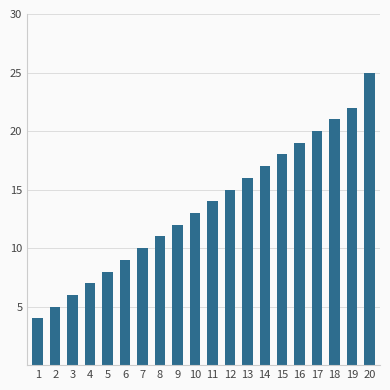

Which label corresponds to the smallest value in the chart?

1